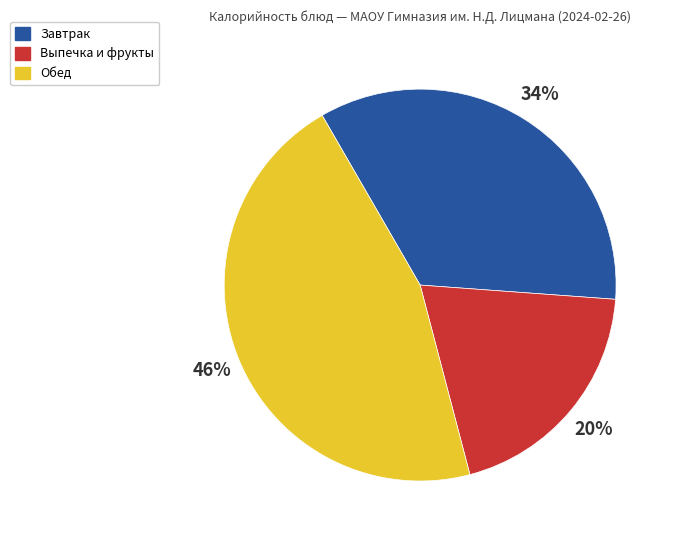

Rank the categories by value from highest to lowest.

Обед, Завтрак, Выпечка и фрукты